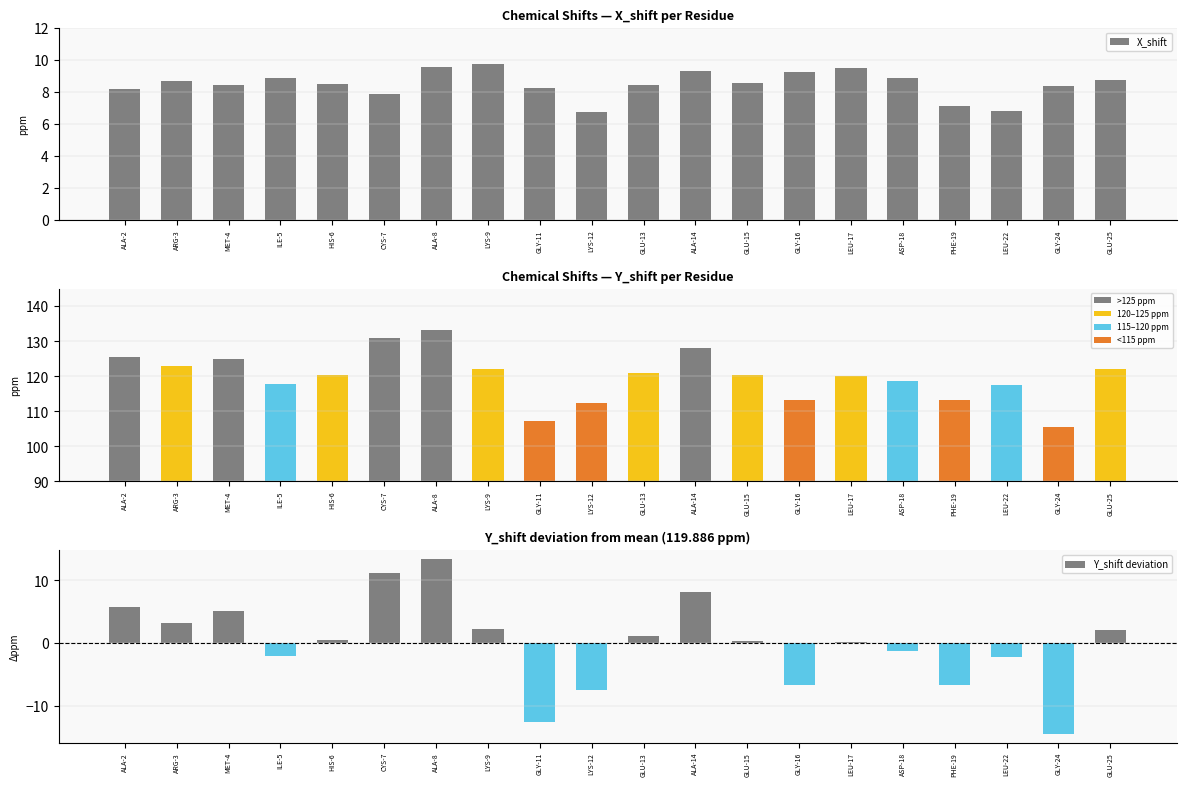

What are all the series names shown in the legend?

X_shift, Y_shift, Y_shift deviation